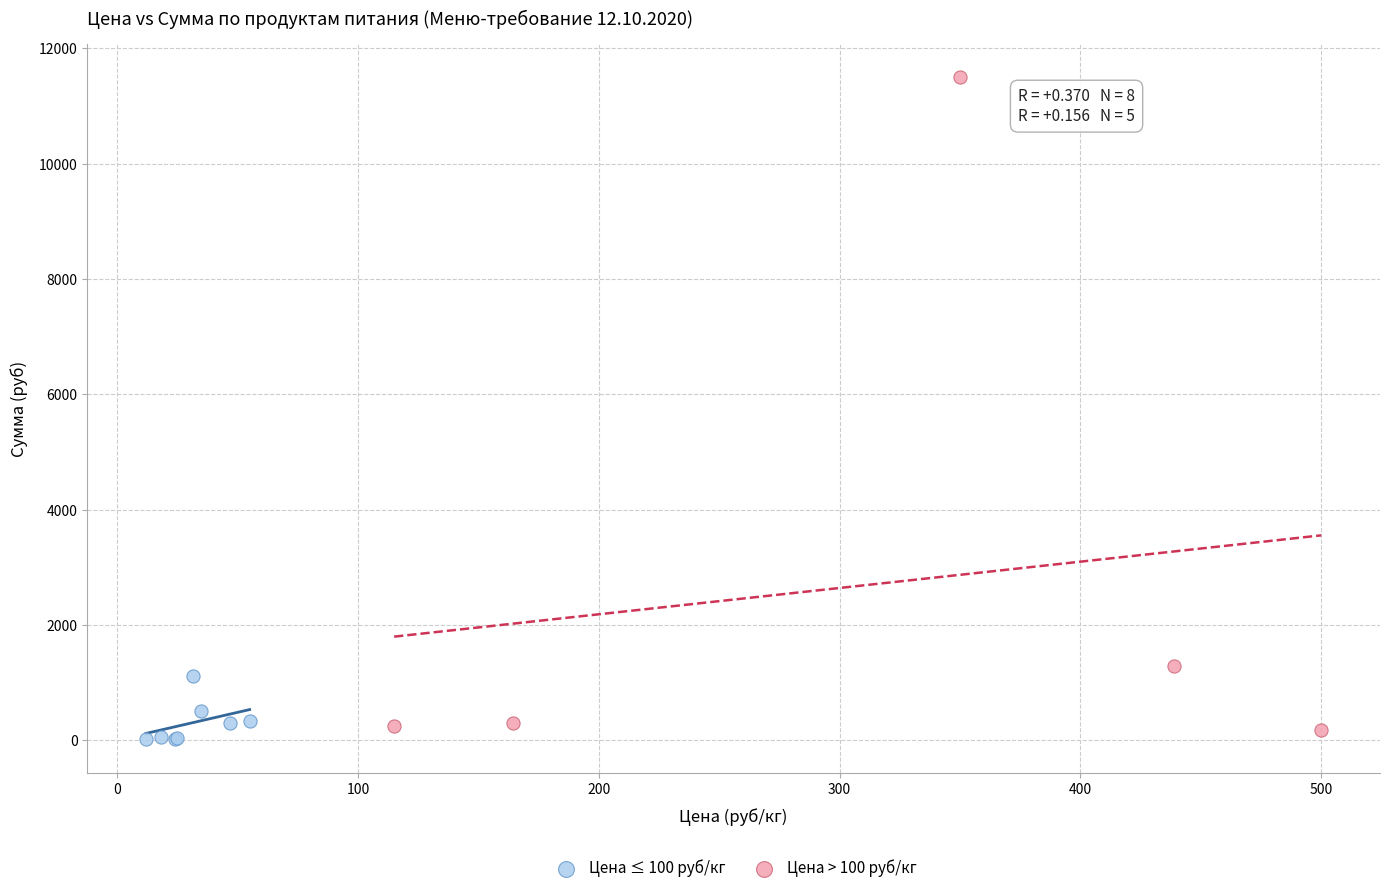

Which series has the largest Y range (max minus min)?

Цена > 100 руб/кг